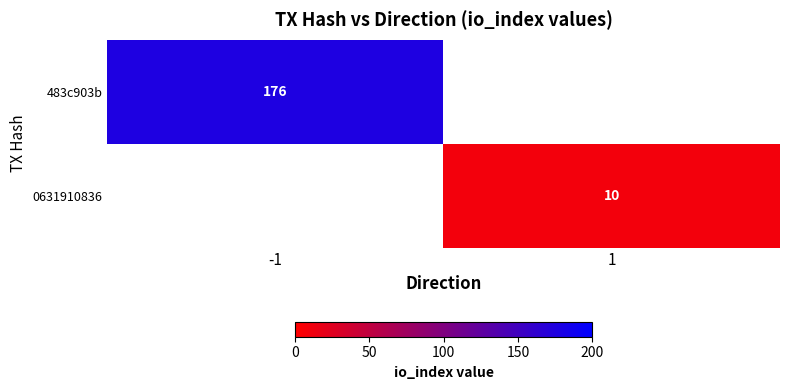

The value of 0631910836 at 1 is 15.4. True or false?

False